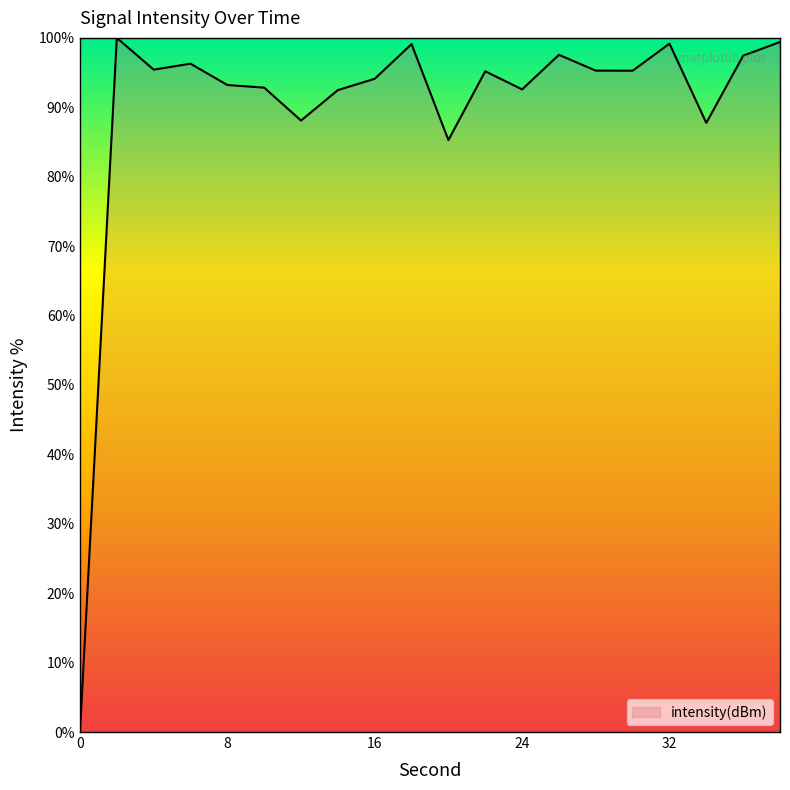

What is the difference between the maximum and minimum values?

100.0